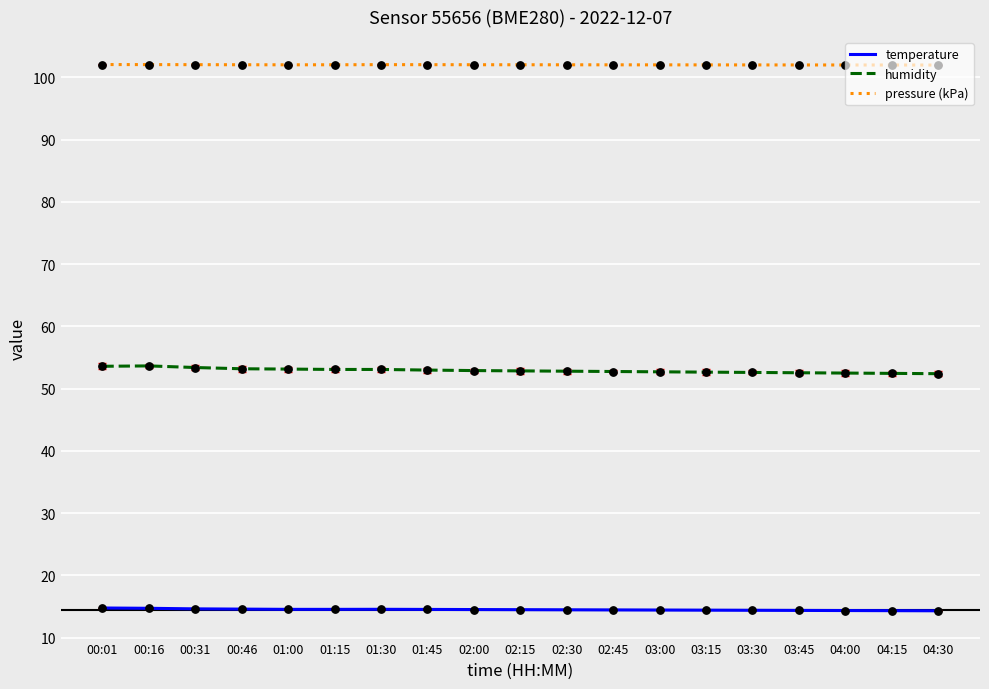

At how many categories does at least one series exceed 95?

19